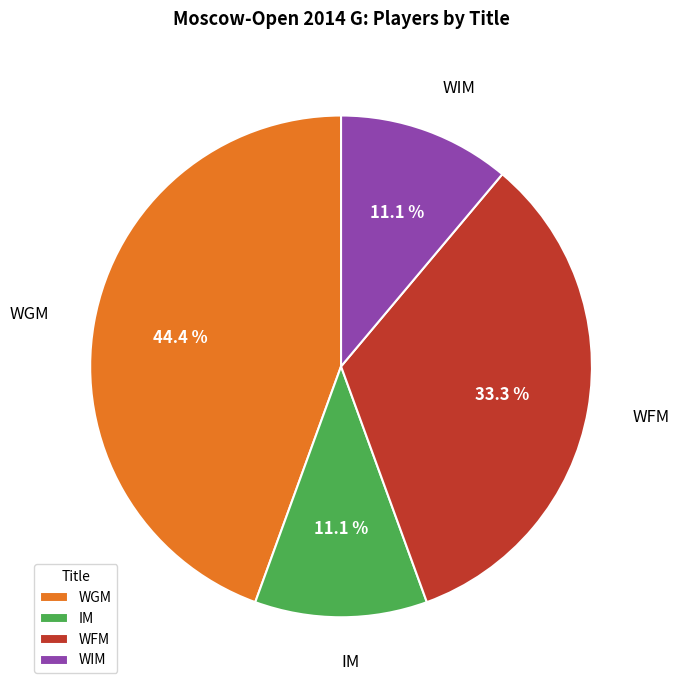

Is it true that WIM is 21% of the pie?

False